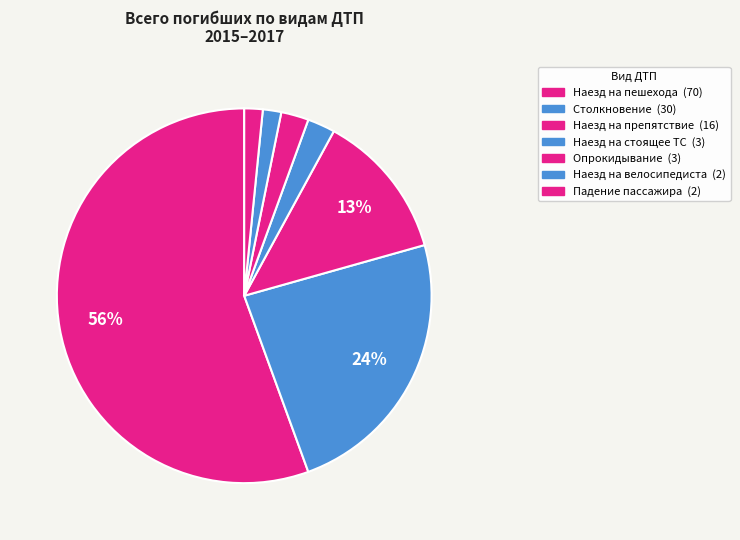

How many slices are in this pie chart?

7